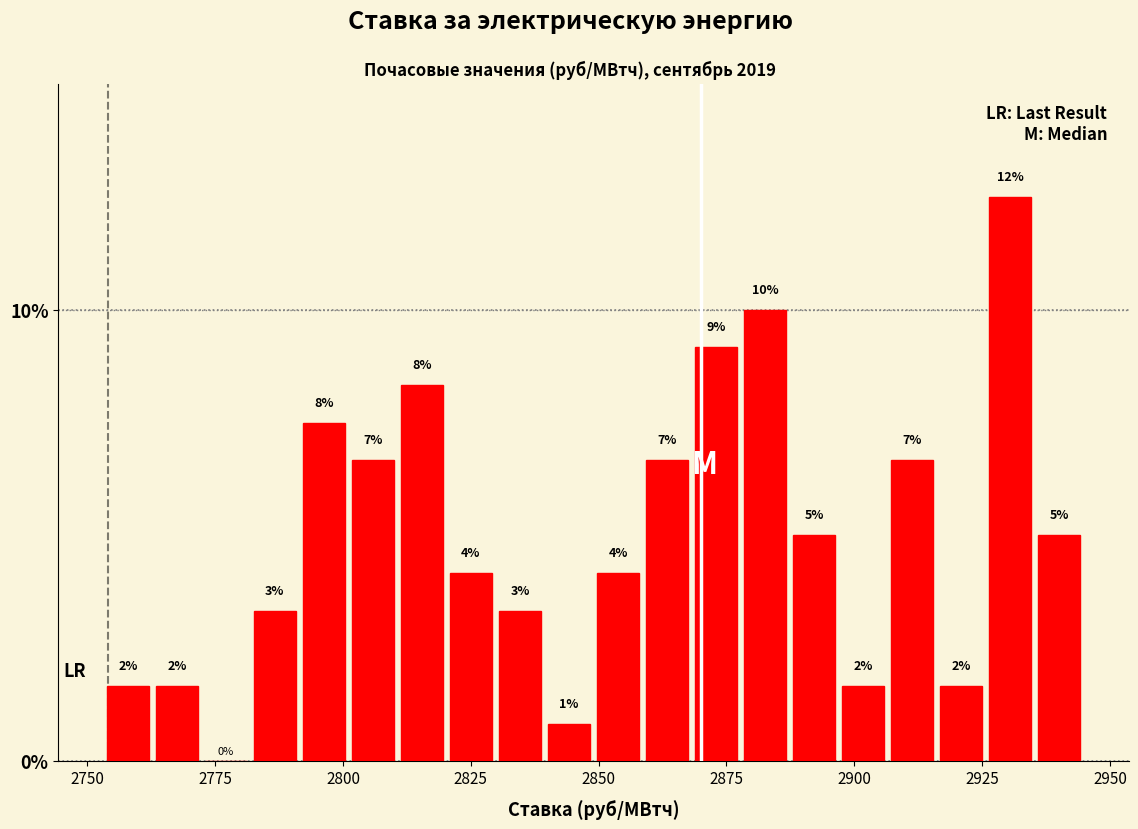

Around what value on the x-axis is the tallest bar? Give the approximate position of its centre, as read against the axis.

2930